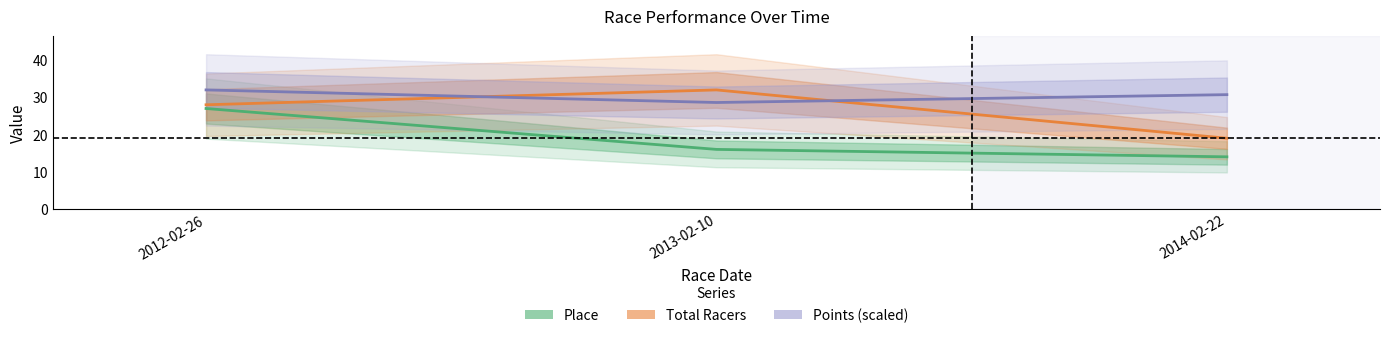

What is the highest value of the Place series?

27.0